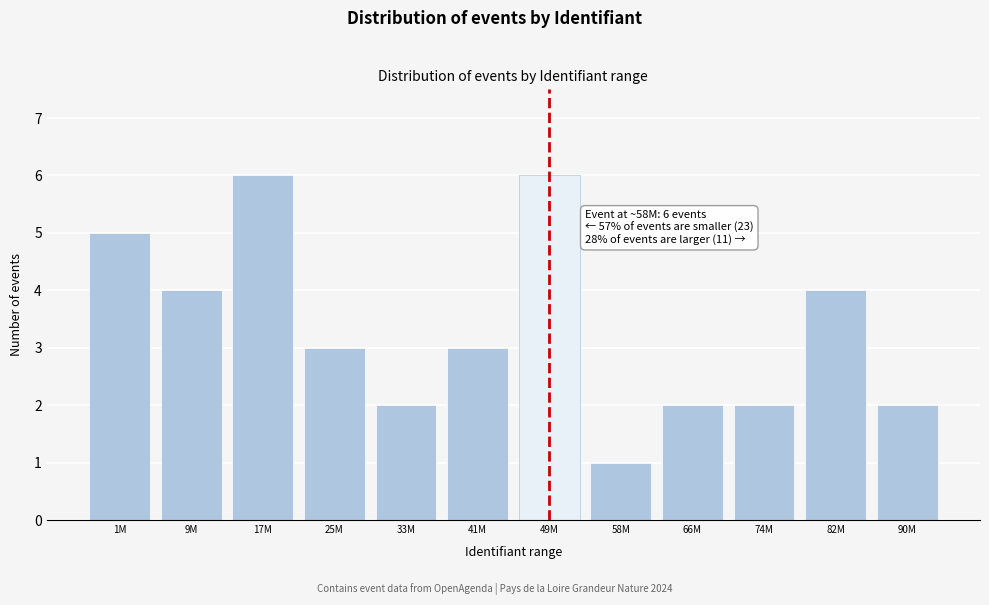

Reading left to right, extract all data points from this chart.

1M=5	9M=4	17M=6	25M=3	33M=2	41M=3	49M=6	58M=1	66M=2	74M=2	82M=4	90M=2